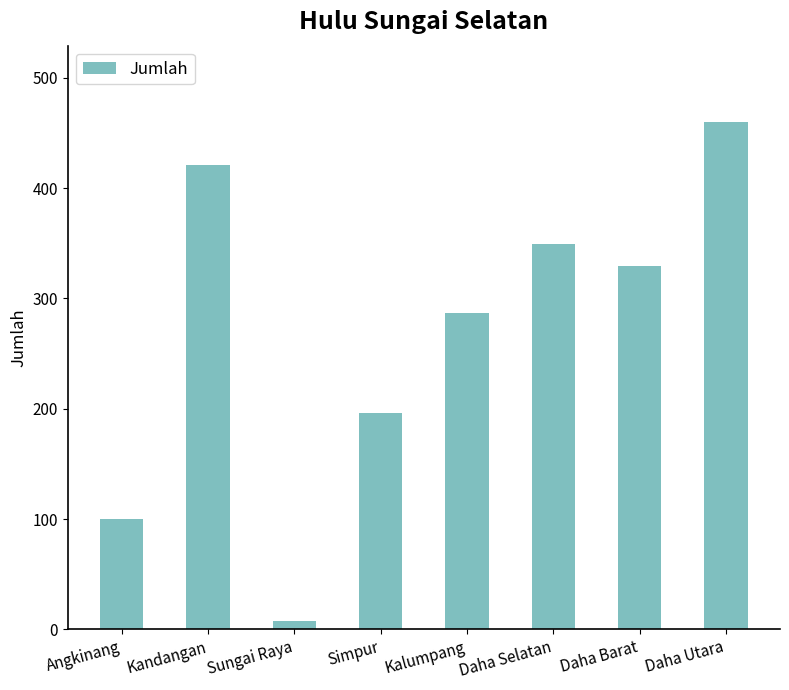

Count the number of data series in this chart.

1